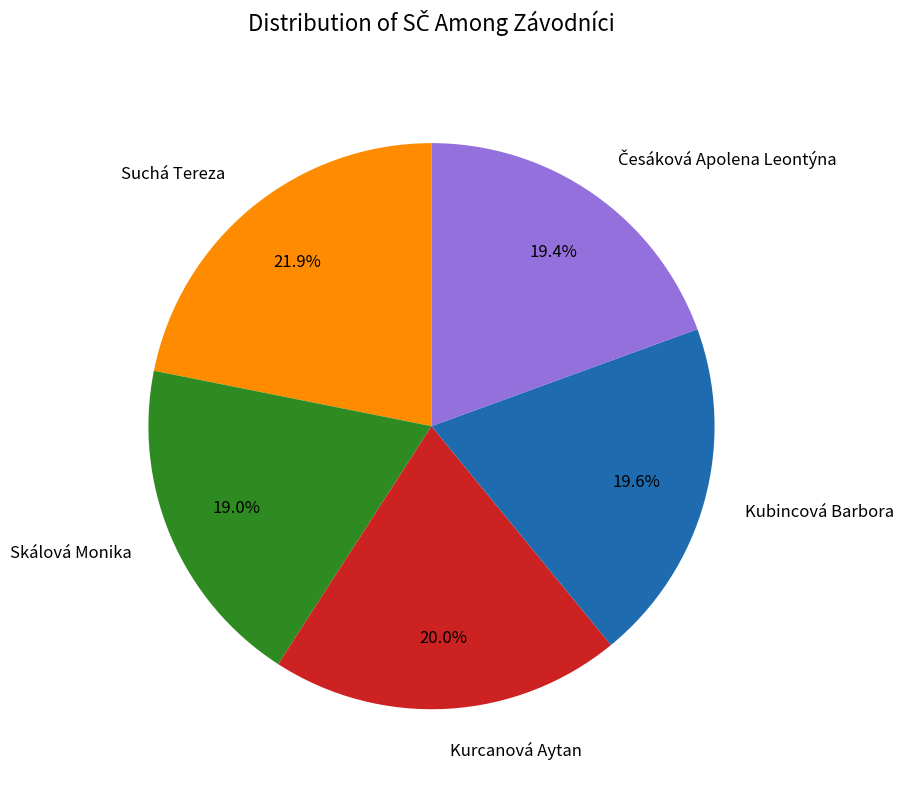

Do Suchá Tereza and Kubincová Barbora together represent more than half of the pie?

No